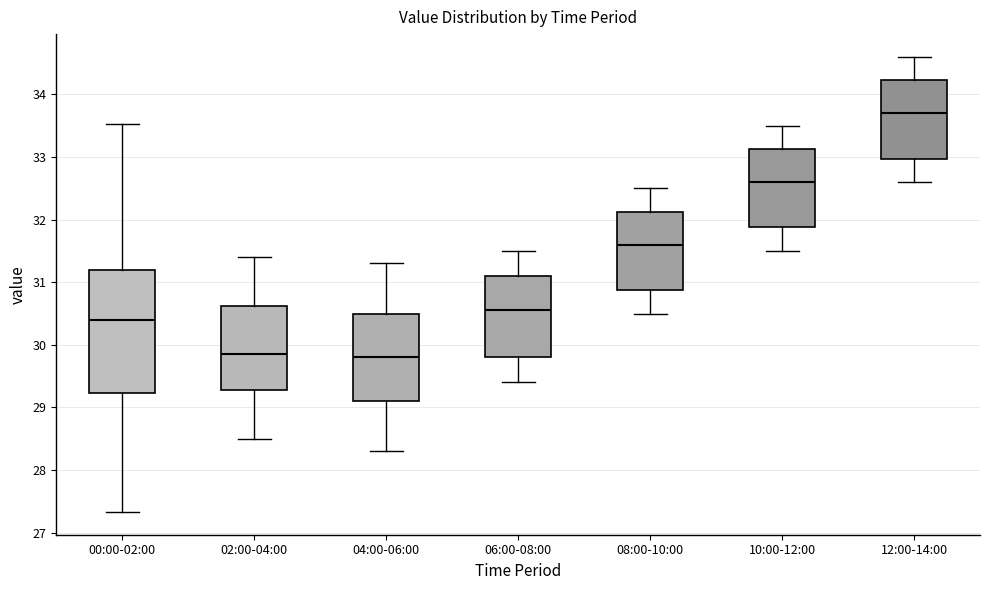

Comparing the boxes themselves (not the whiskers), which one is the tallest?

00:00-02:00